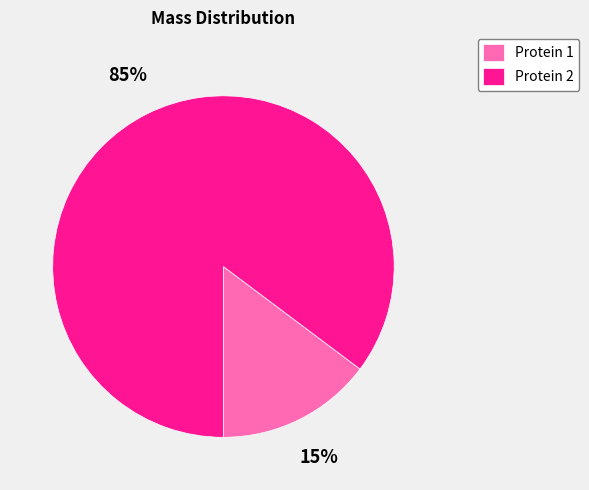

Rank the categories by value from lowest to highest.

Protein 1, Protein 2